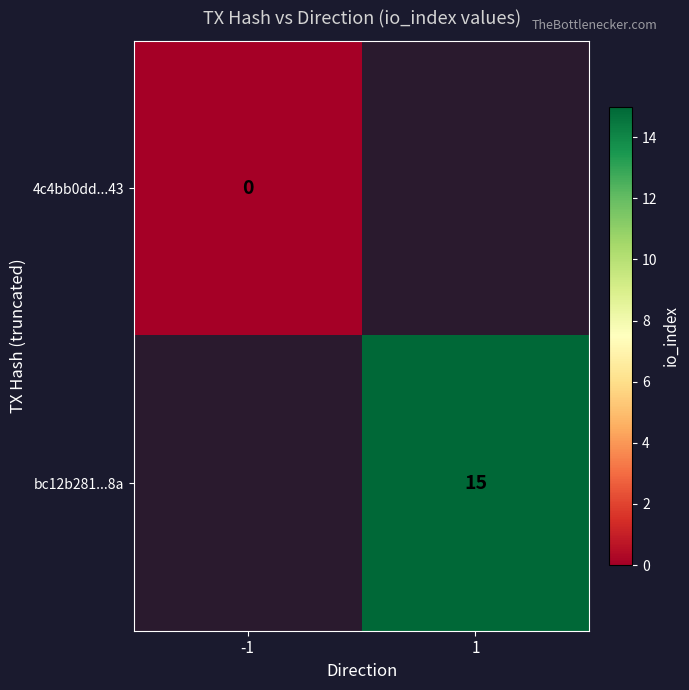

How many distinct data groups are displayed?

2